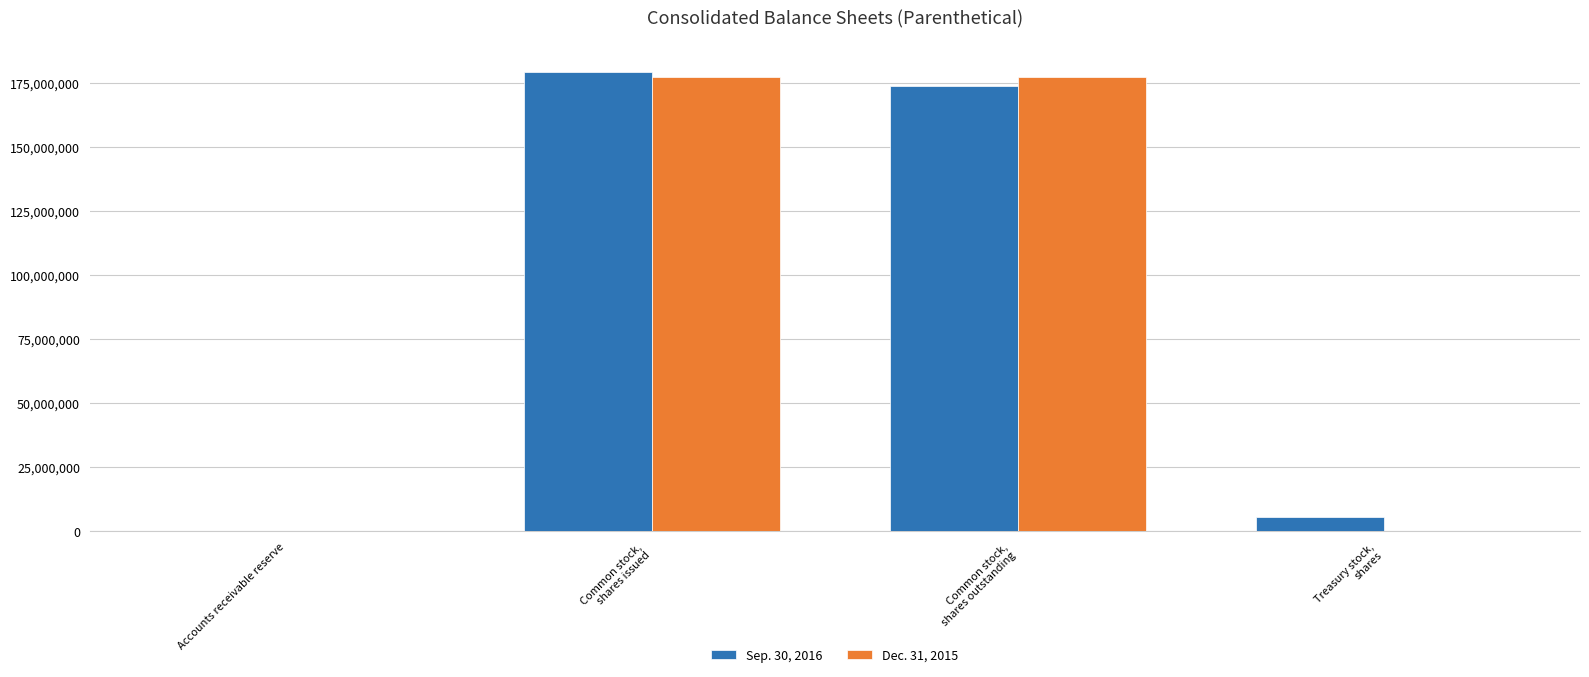

How many series are shown in this chart?

2